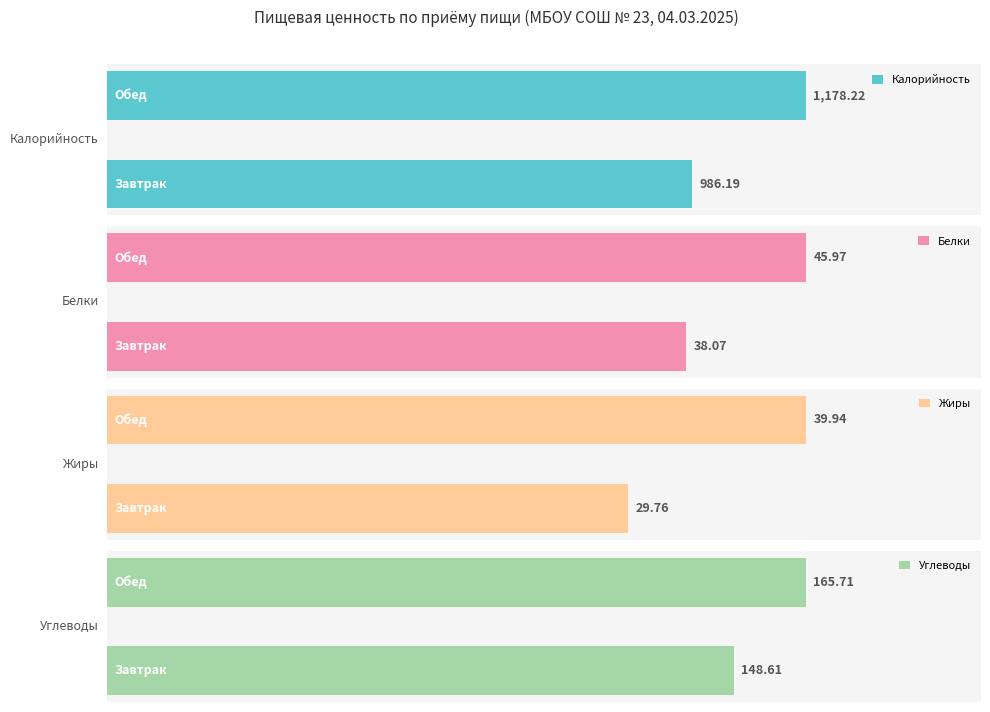

Is it true that Белки equals 55.0 at 0?

False